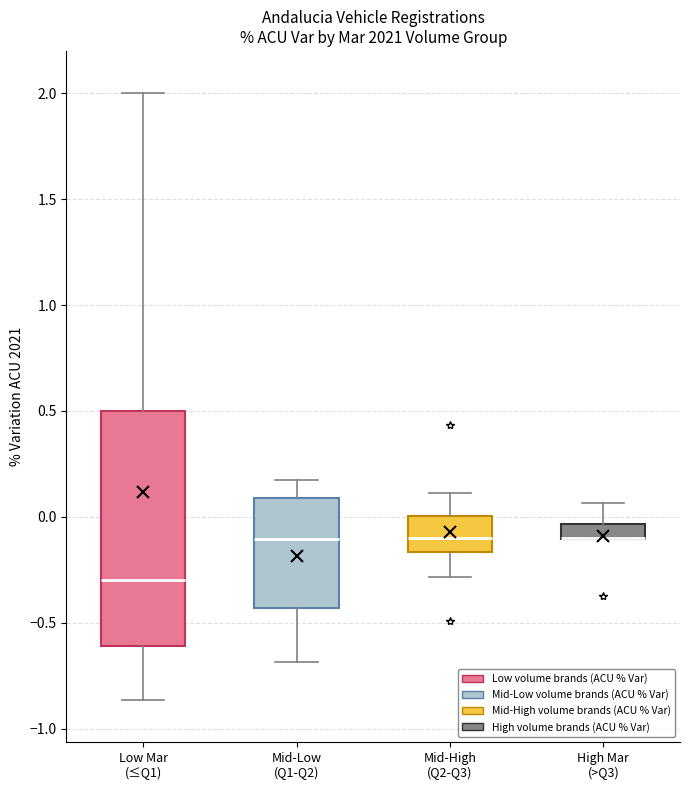

Where does the median line of the box for Mid-Low (Q1-Q2) sit on the y-axis? The values are not printed on the chart, so give them approximately, as read against the axis.

-0.10